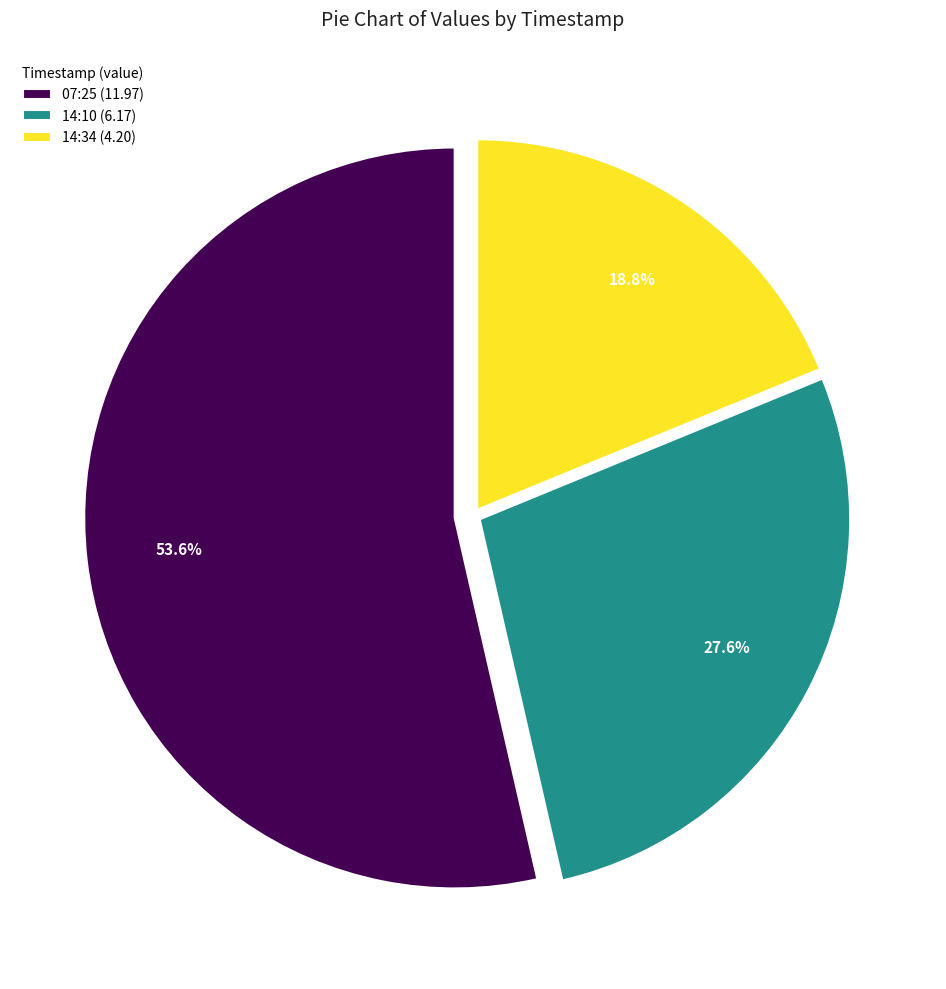

To the nearest percent, what is the average slice percentage?

33%